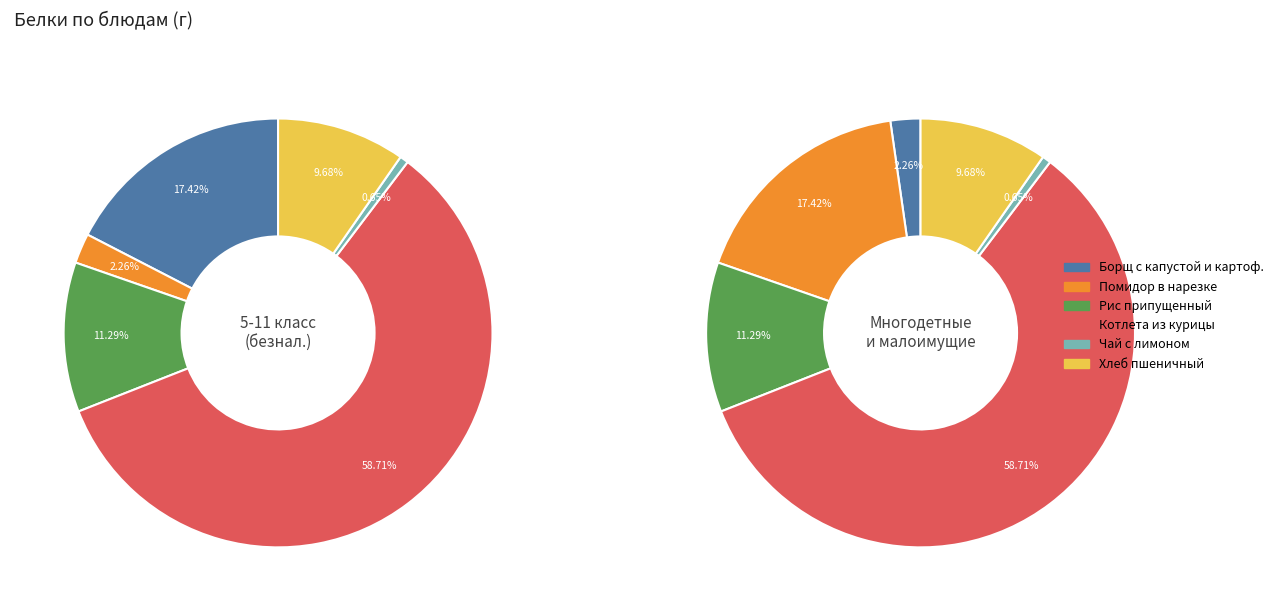

To the nearest percent, what is the combined percentage of Помидор в нарезке and Хлеб пшеничный?

12%